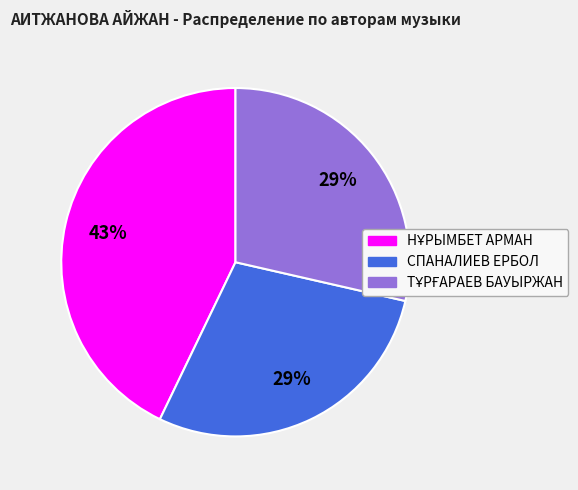

To the nearest percent, what is the average slice percentage?

33%